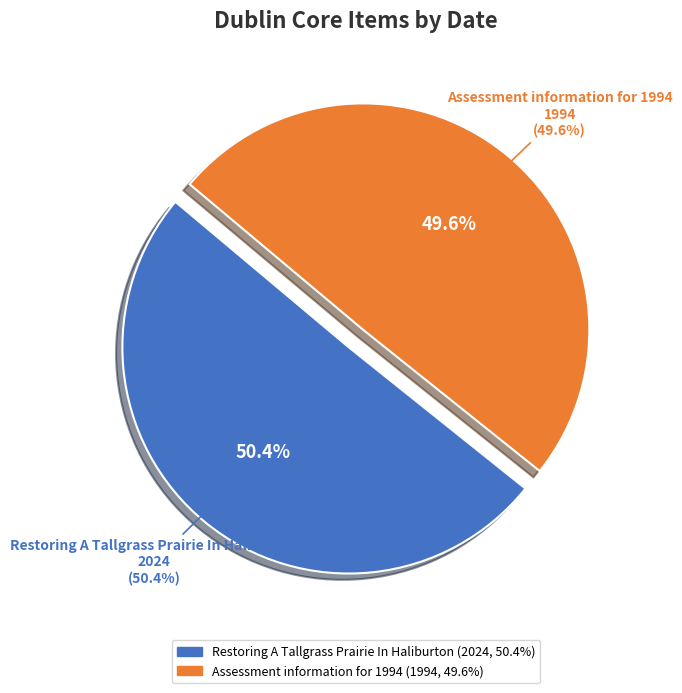

To the nearest percent, what portion does Assessment information for 1994 represent?

50%